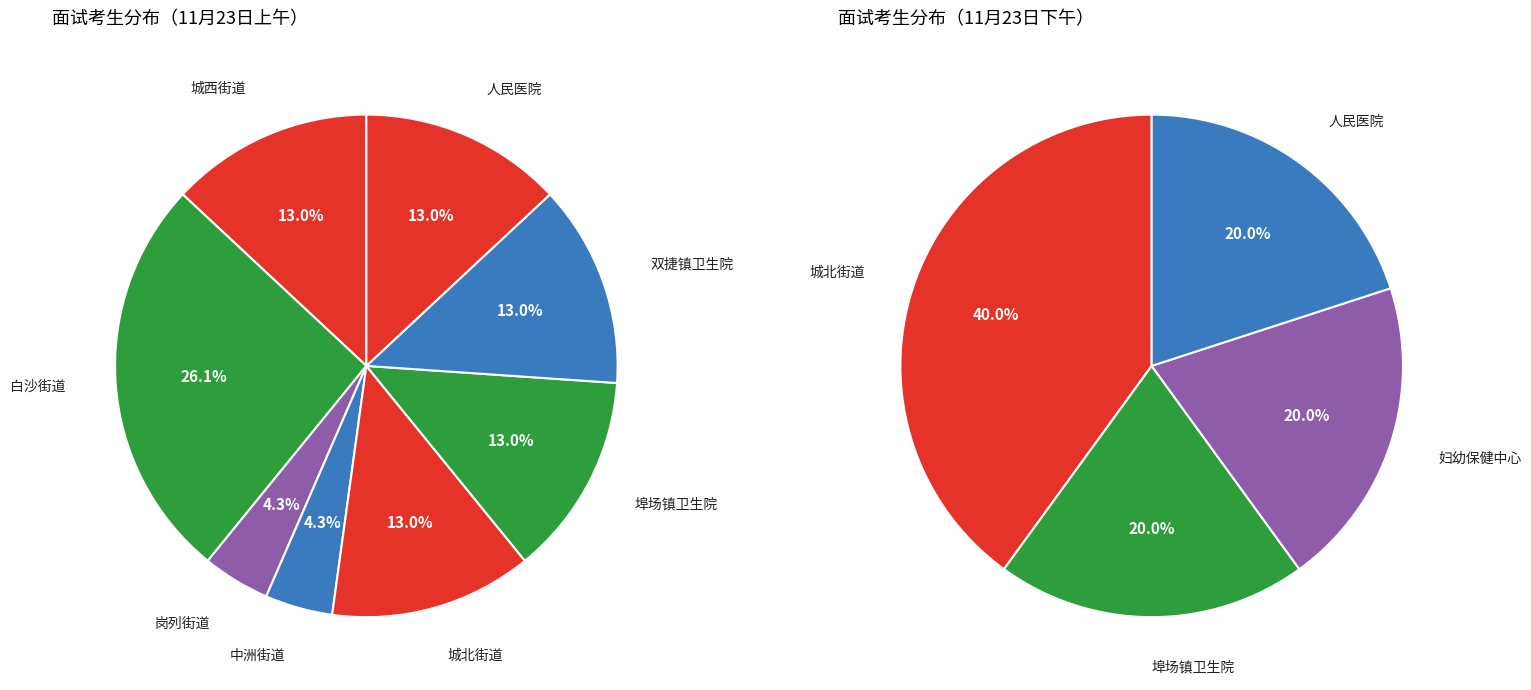

Is there a majority slice in this chart?

No